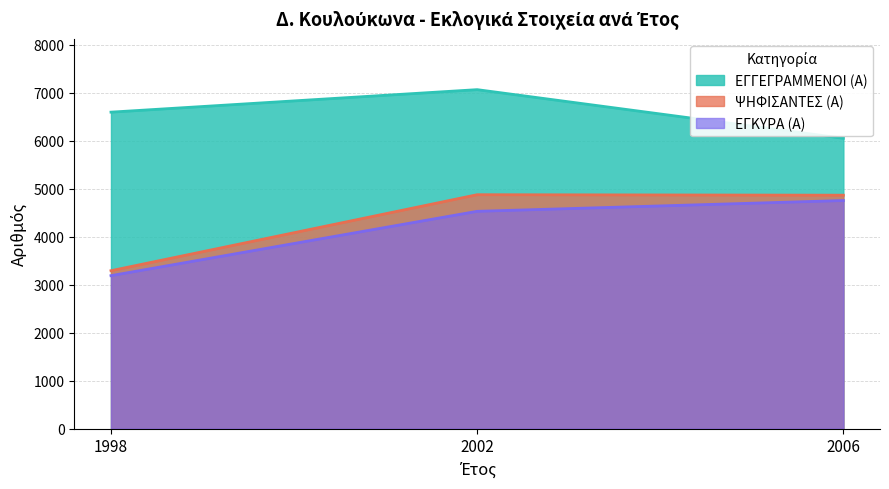

What is the spread (max minus min) of values at 1998?

3408